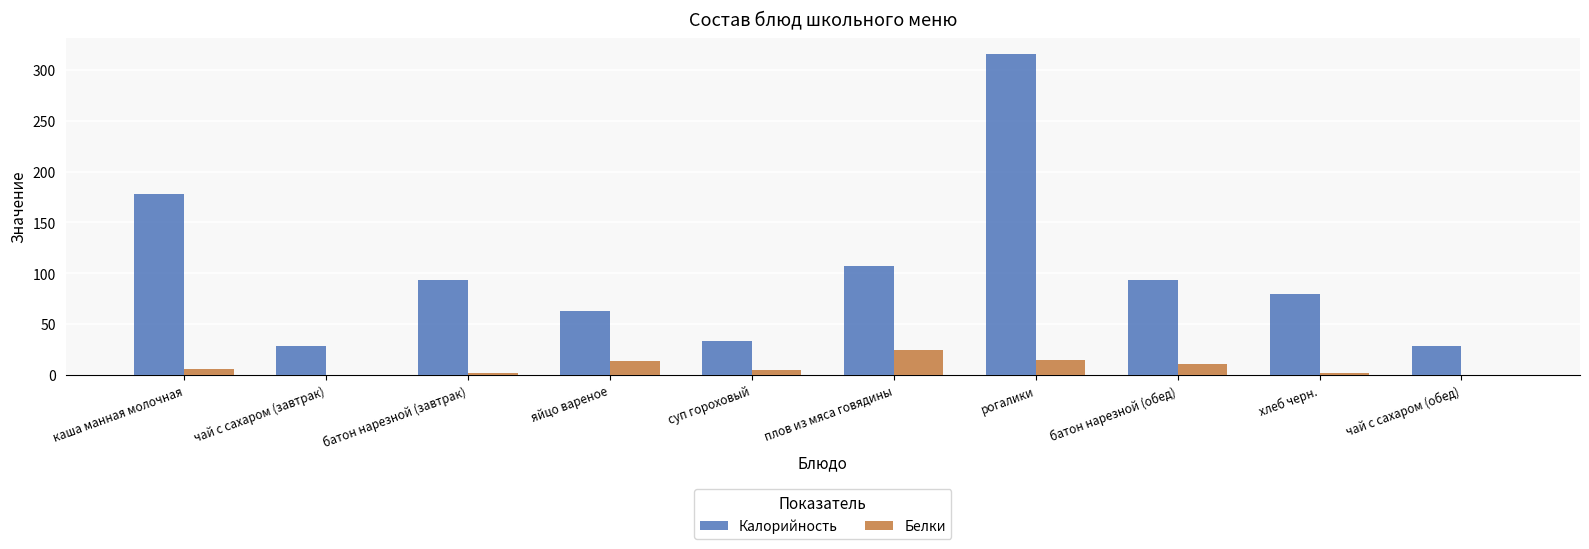

Count the number of categories in the chart.

10